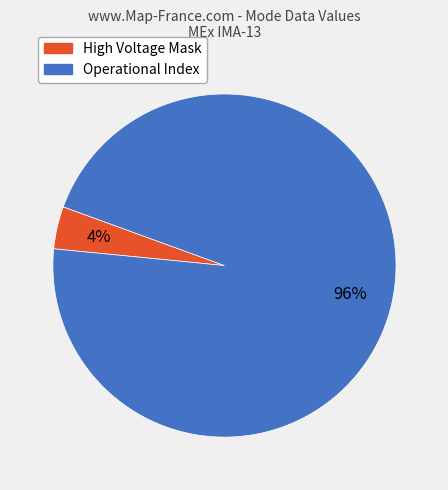

To the nearest percent, what is the average slice percentage?

50%